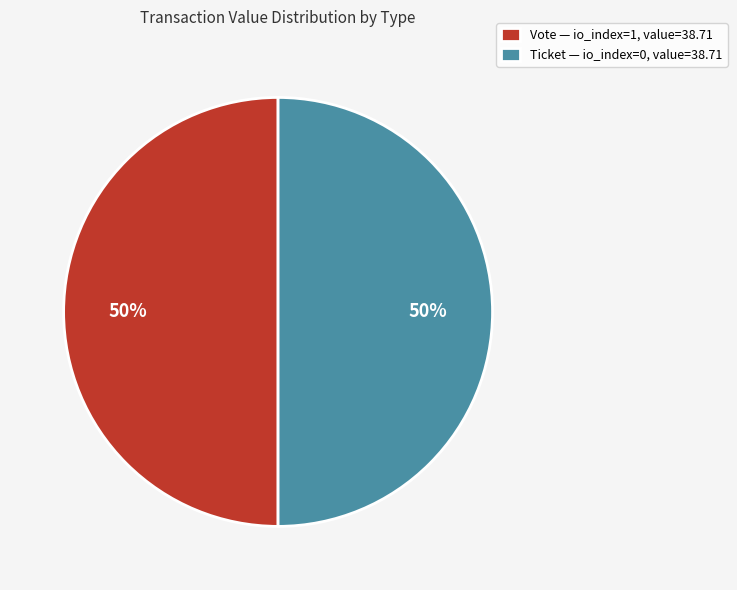

Is it true that Ticket — io_index=0, value=38.71 is 61% of the pie?

False